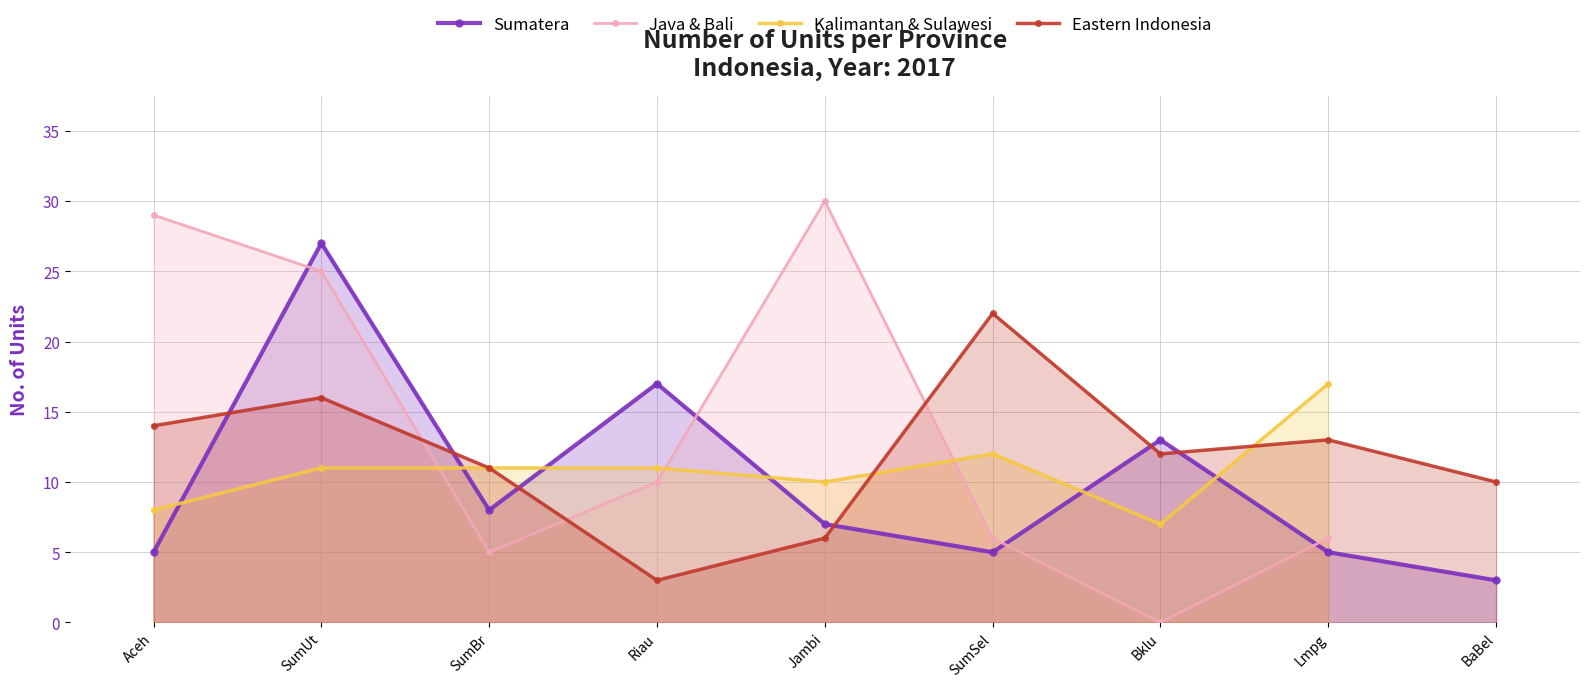

Which series has the largest range (max minus min)?

Java & Bali